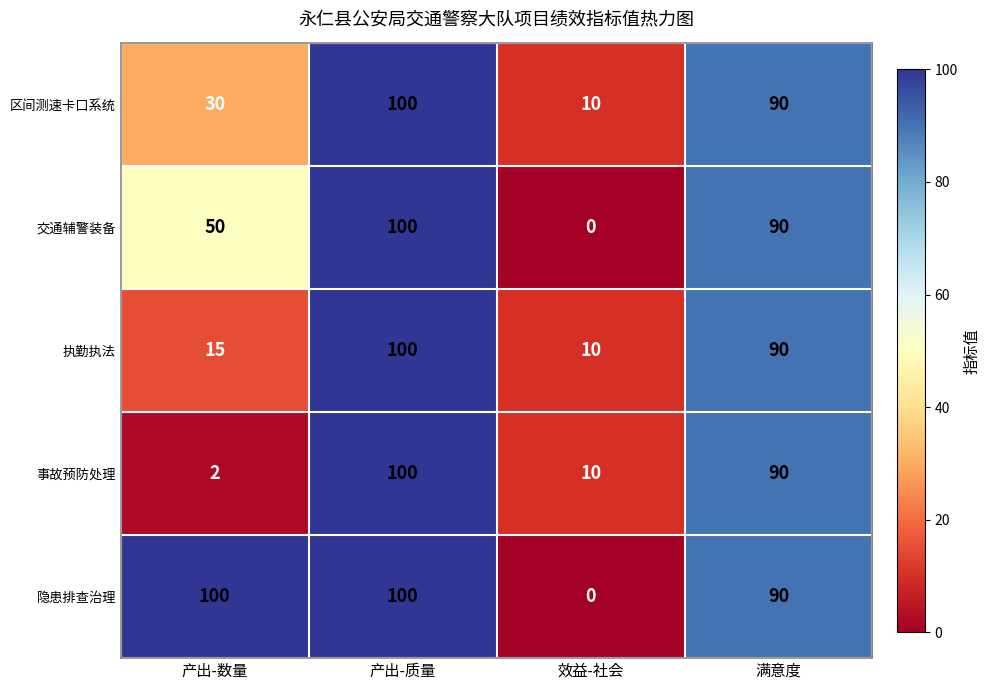

Is it true that 交通辅警装备 equals 0 at 效益-社会?

True